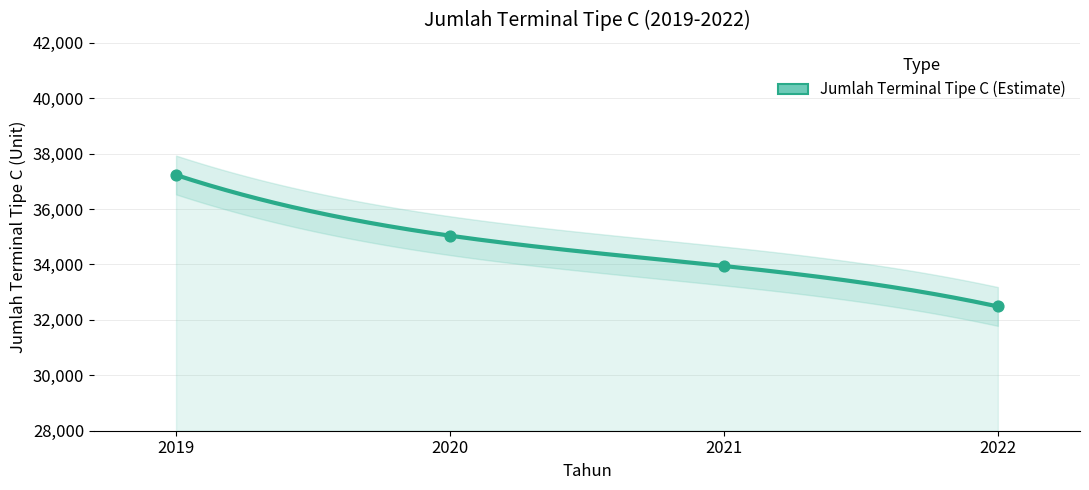

What is the ratio of the value at 2022 to the value at 2021?

1.0